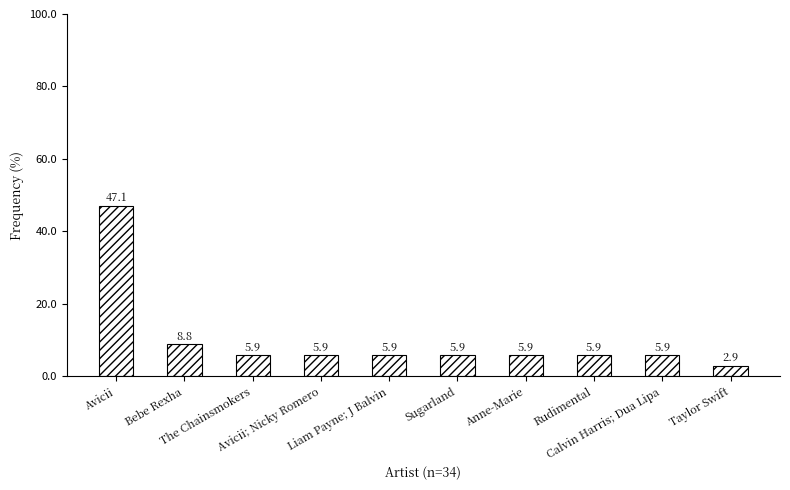

What is the difference between the maximum and minimum values?

44.1